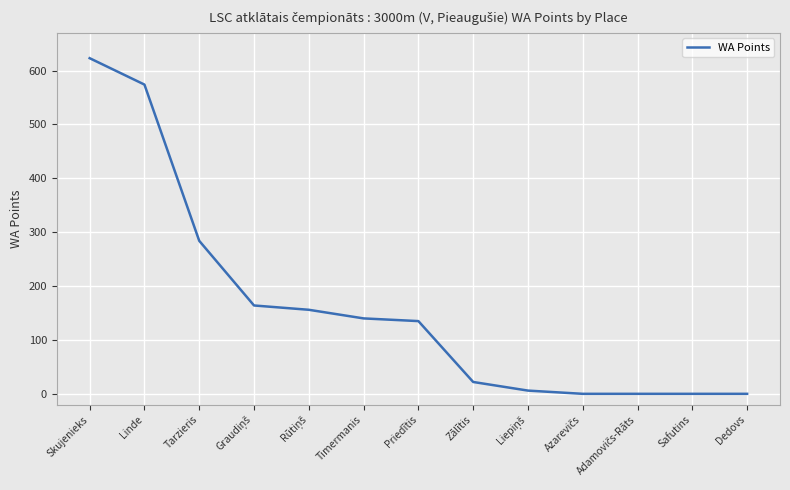

The chart shows a value of 88 at Timermanis. True or false?

False